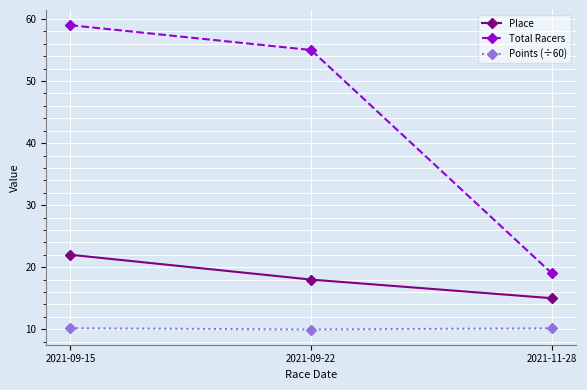

Which series has the widest spread of values?

Total Racers